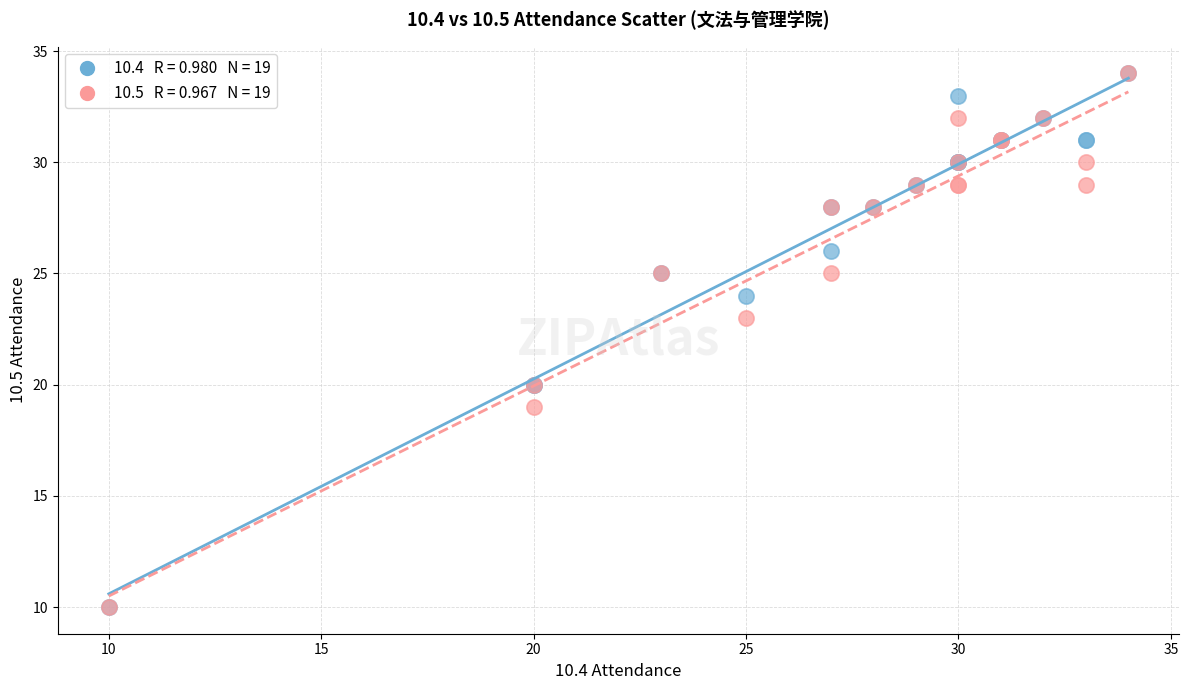

Across all series, what Y value is closest to 22?

23